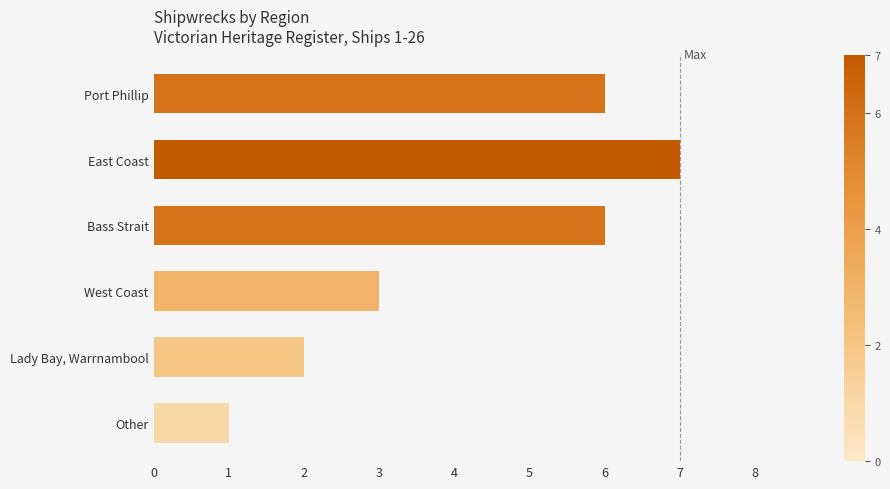

Reading bottom to top, what are all the values shown in this chart?

1	2	3	6	7	6